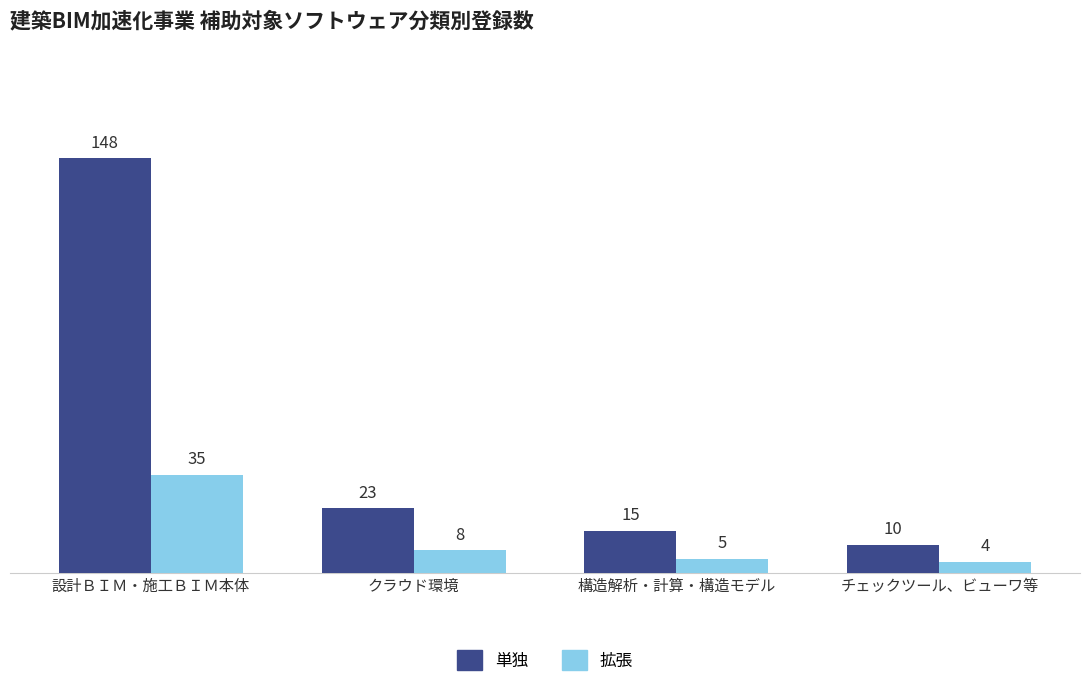

How many groups of bars are there?

4